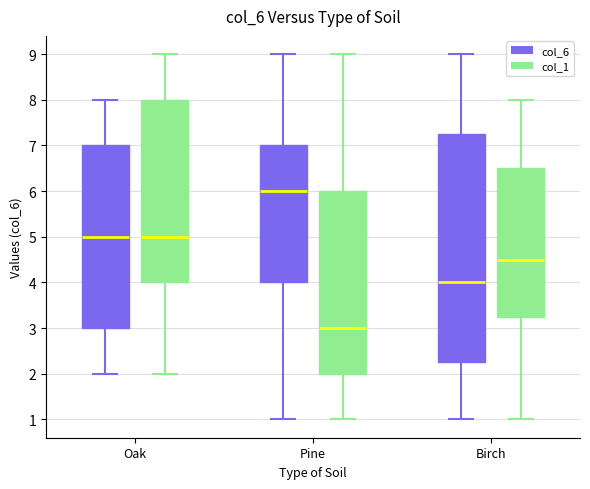

Reading left to right, read every box against the y-axis: the position of its median line, the range the box covers, and the ends of its whiskers. The values are not printed on the chart, so give them approximately, as read against the axis.

Oak (col_6): median 5.0, box 3.0 to 7.0, whiskers 2.0 to 8.0
Oak (col_1): median 5.0, box 4.0 to 8.0, whiskers 2.0 to 9.0
Pine (col_6): median 6.0, box 4.0 to 7.0, whiskers 1.0 to 9.0
Pine (col_1): median 3.0, box 2.0 to 6.0, whiskers 1.0 to 9.0
Birch (col_6): median 4.0, box 2.3 to 7.3, whiskers 1.0 to 9.0
Birch (col_1): median 4.5, box 3.3 to 6.5, whiskers 1.0 to 8.0